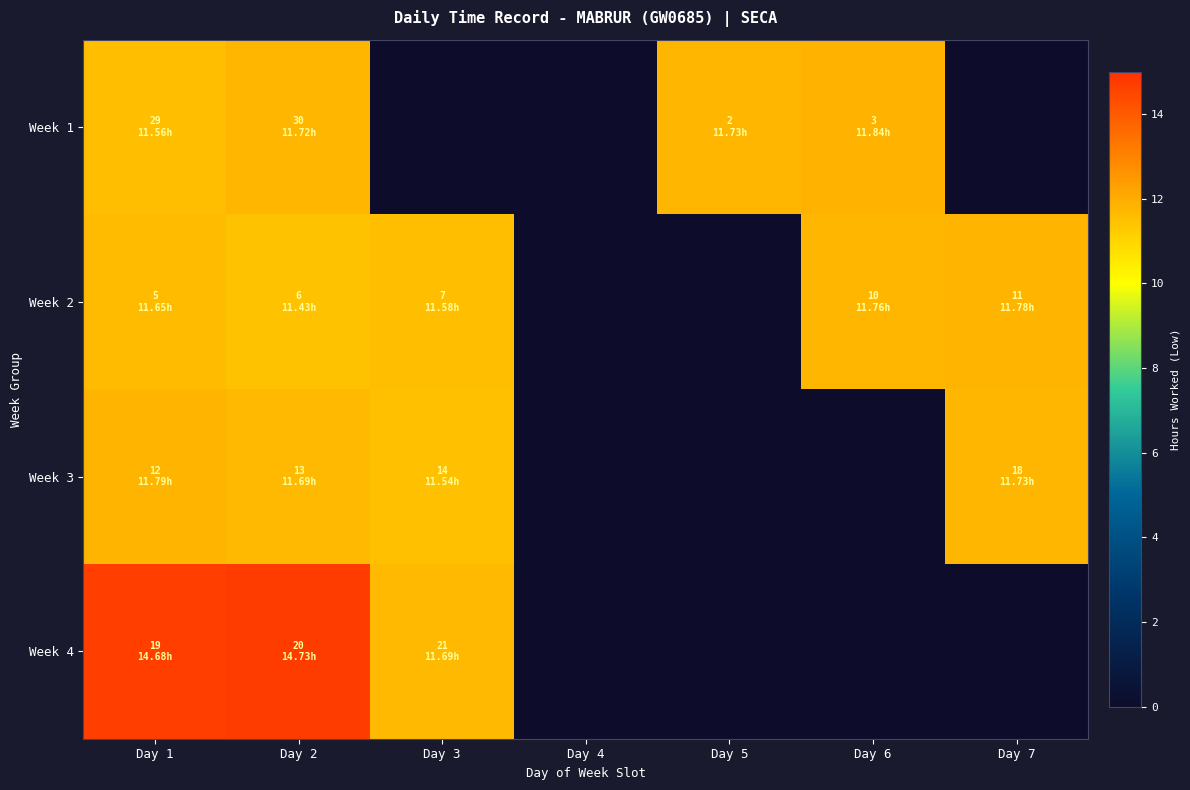

Which category has the lowest value in the Week 2 series?

Day 4